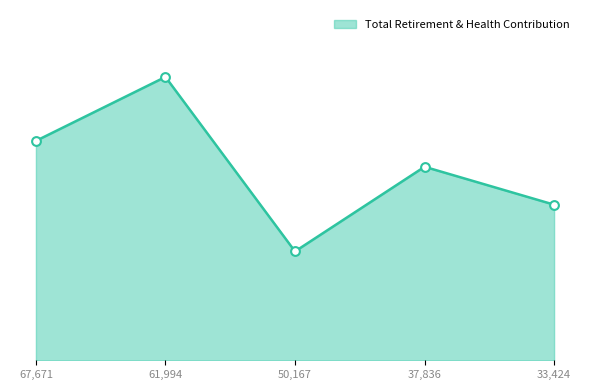

Is this an area chart (filled region under the line)?

Yes